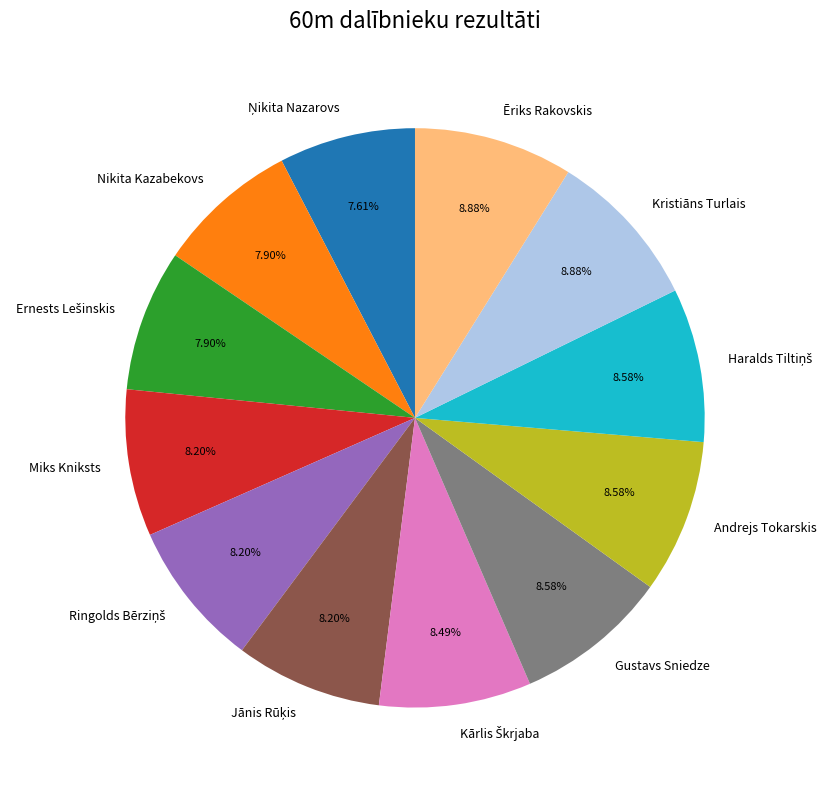

Do Ēriks Rakovskis and Andrejs Tokarskis together represent more than half of the pie?

No